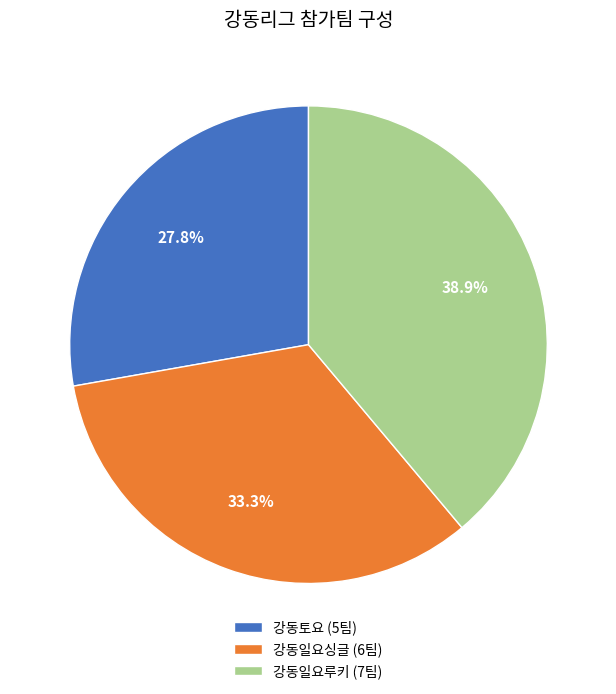

Does 강동일요루키 (7팀) account for over 50% of the chart?

No